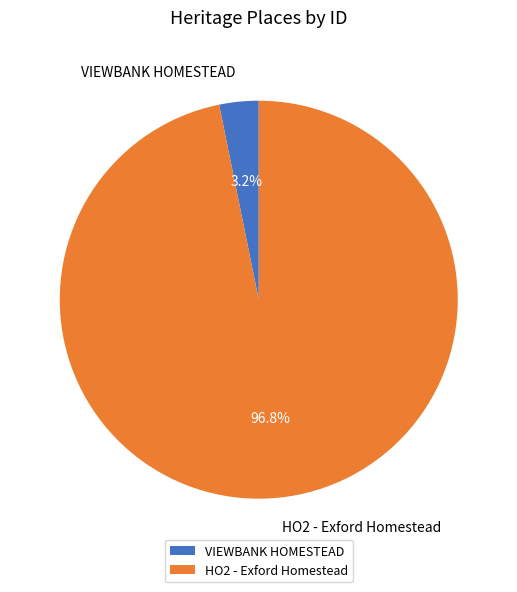

Combined, do VIEWBANK HOMESTEAD and HO2 - Exford Homestead account for over 50%?

Yes